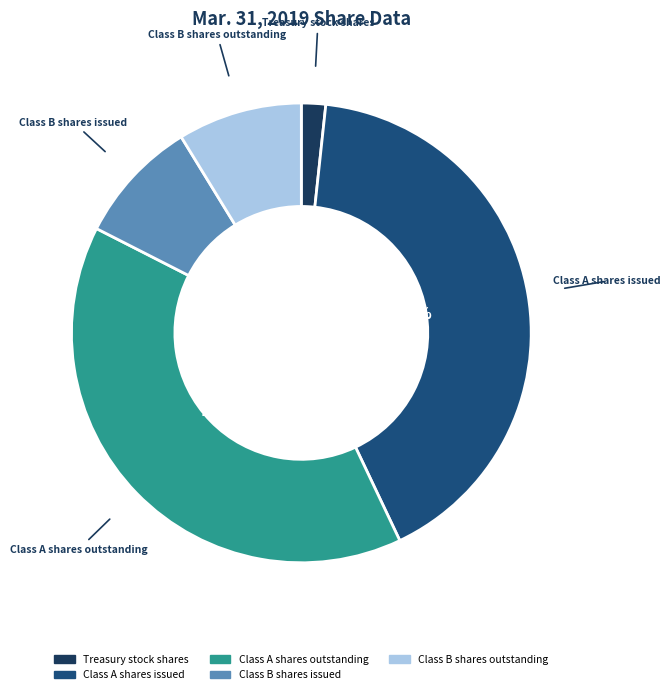

To the nearest percent, what is the average slice percentage?

20%